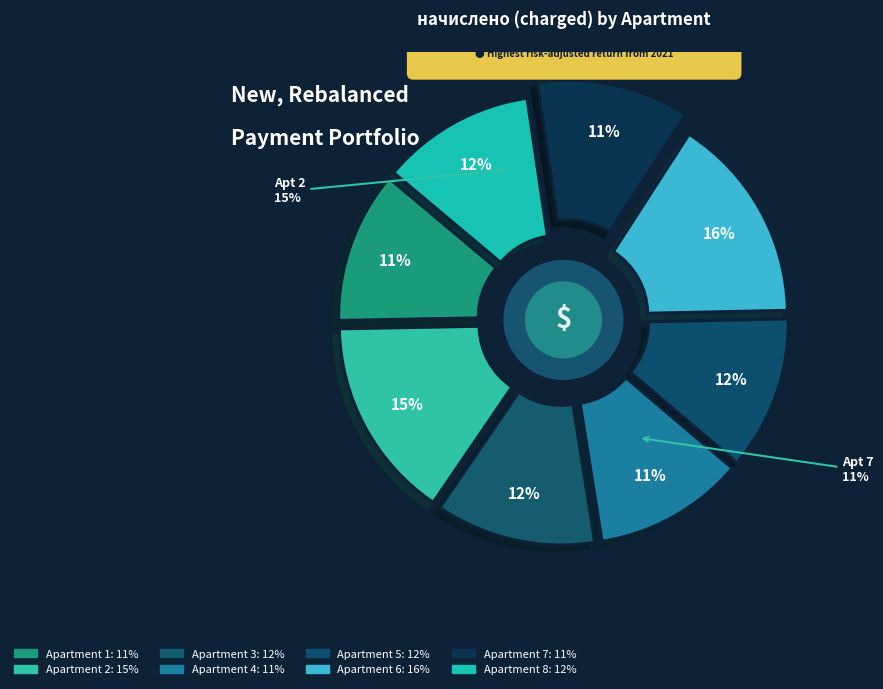

To the nearest percent, what is the average slice percentage?

12%